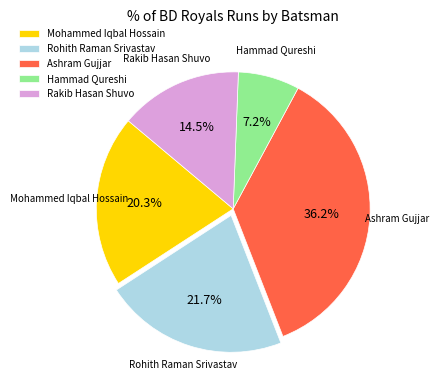

How many segments does this pie chart have?

5